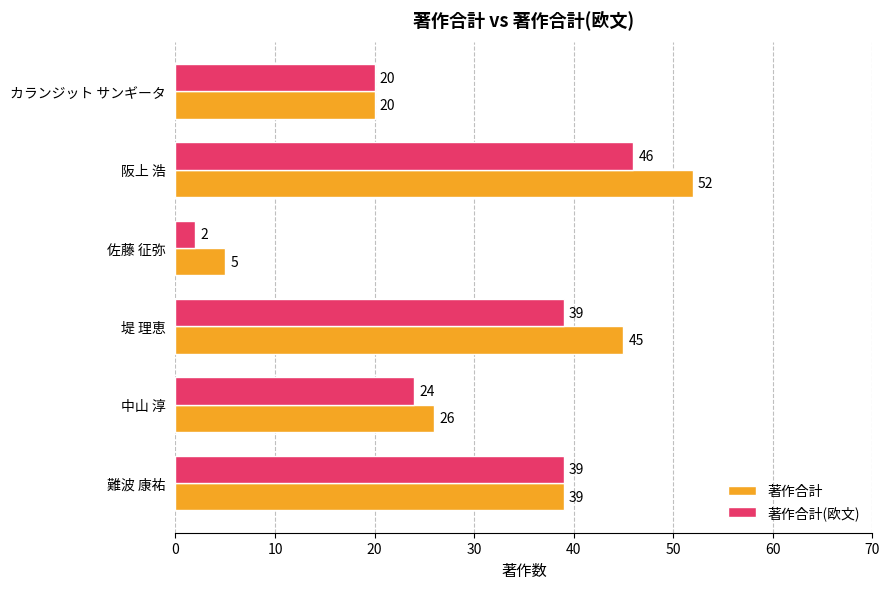

Between 阪上 浩 and 難波 康祐, which series saw the biggest shift?

著作合計